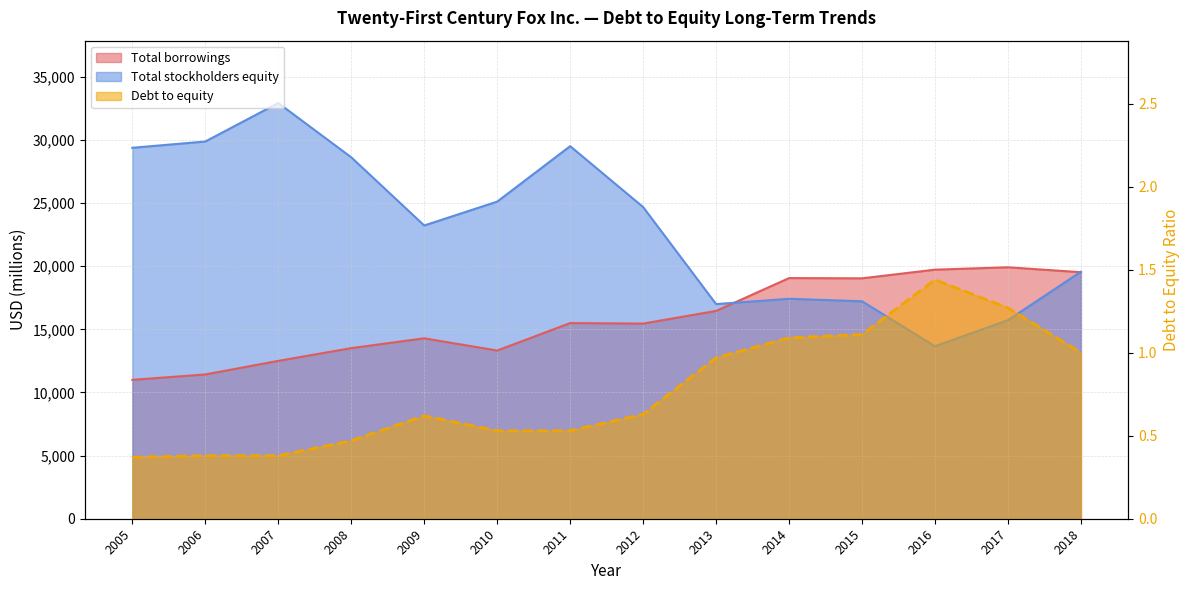

What is the difference between the maximum and minimum values in the Debt to equity series?

1.1